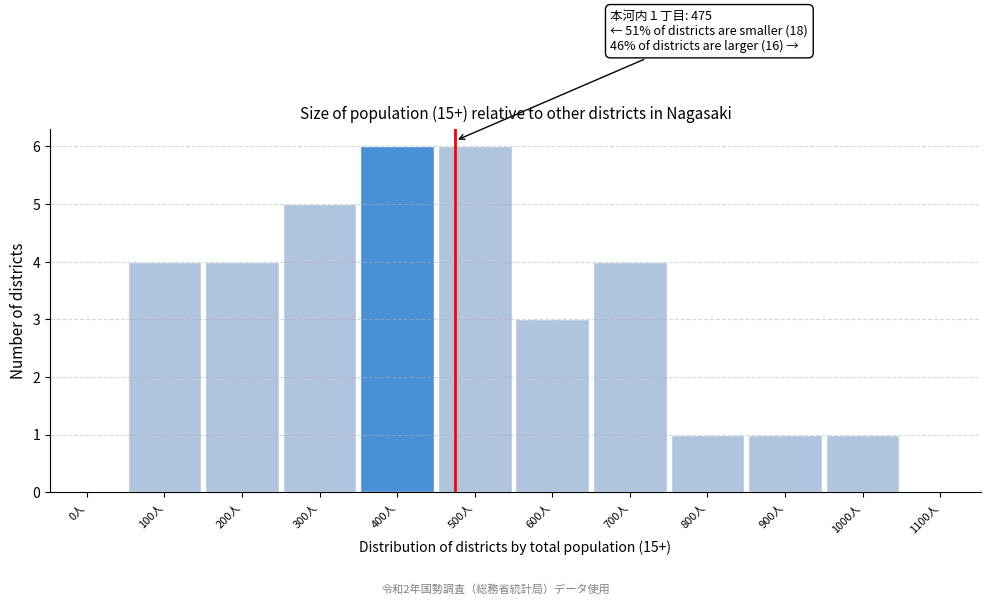

Reading left to right, transcribe all the data shown in this chart.

0人=0	100人=4	200人=4	300人=5	400人=6	500人=6	600人=3	700人=4	800人=1	900人=1	1000人=1	1100人=0